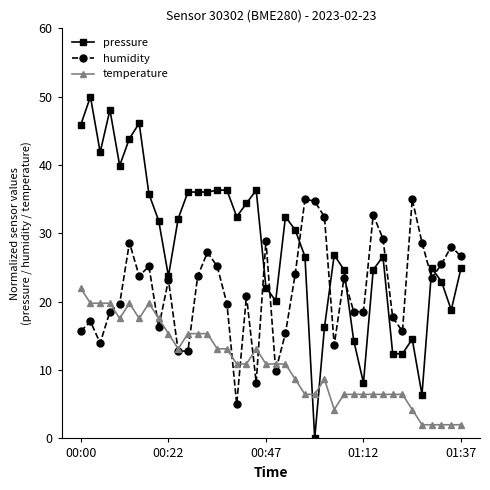

How many lines are shown in the chart?

3